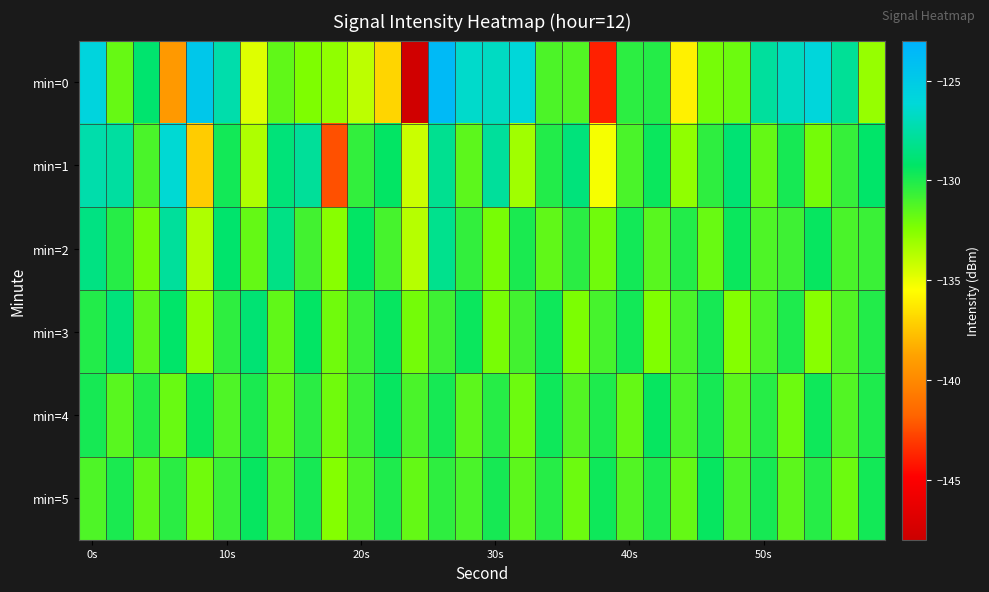

How many series are shown in this chart?

6